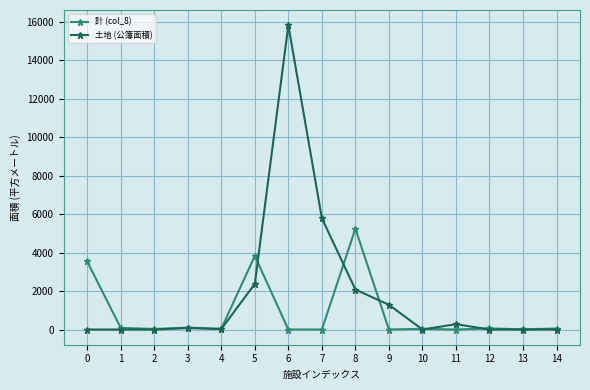

Is it true that 計 (col_8) equals 0.0 at 6?

True